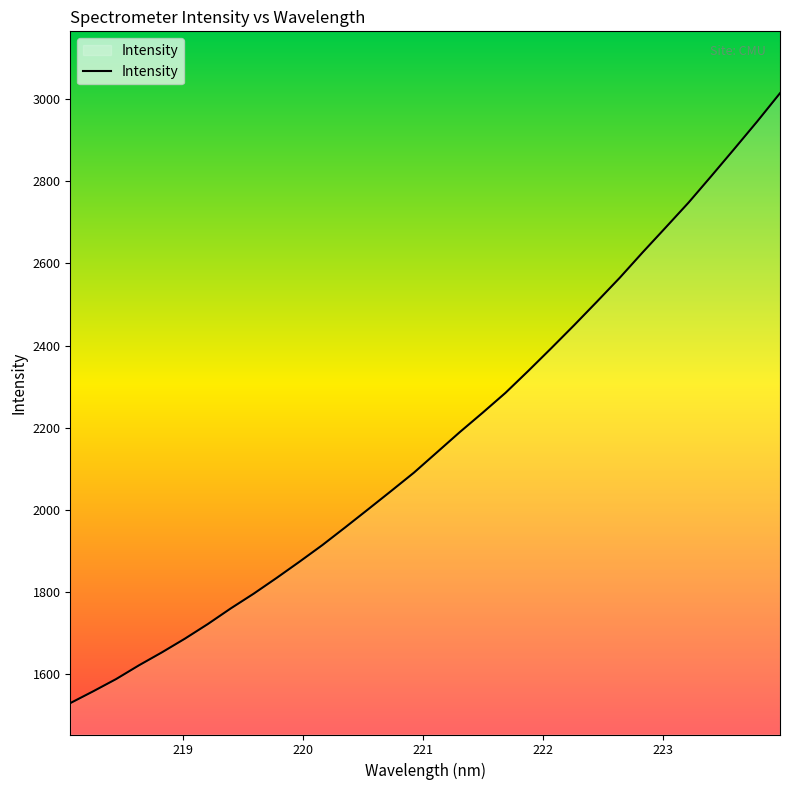

What is the smallest value displayed?

1528.9